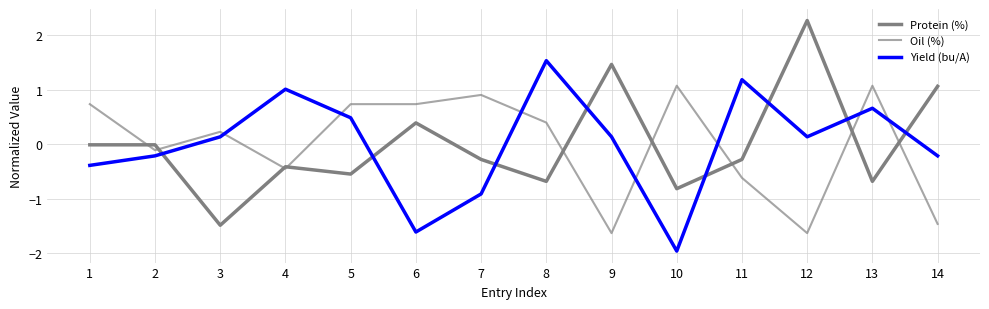

How many interior local peaks does the Protein (%) series have?

4